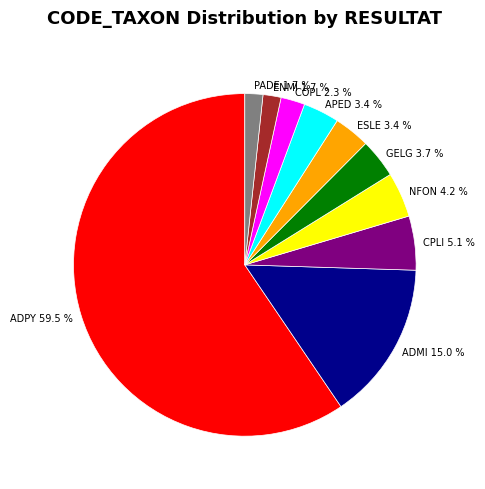

Which slice represents more than half of the pie?

ADPY